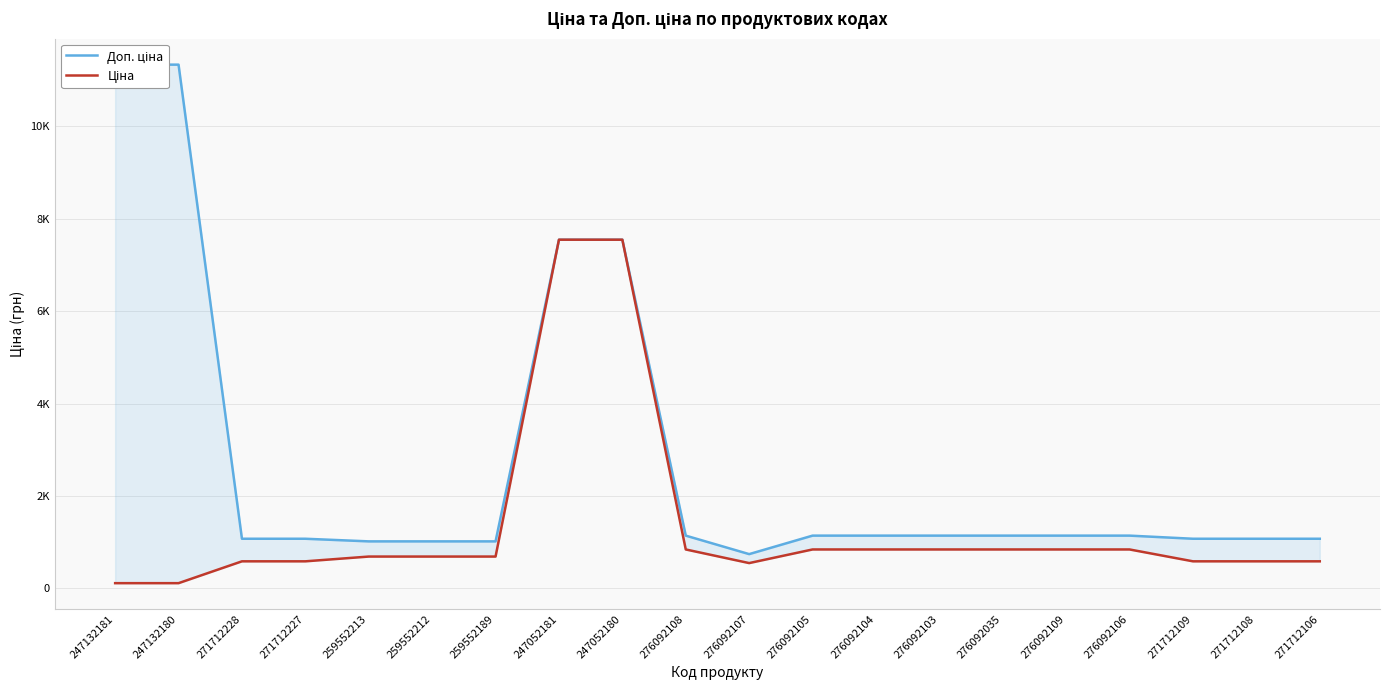

At 276092035, list the series in order from smallest to largest.

Ціна, Доп. ціна